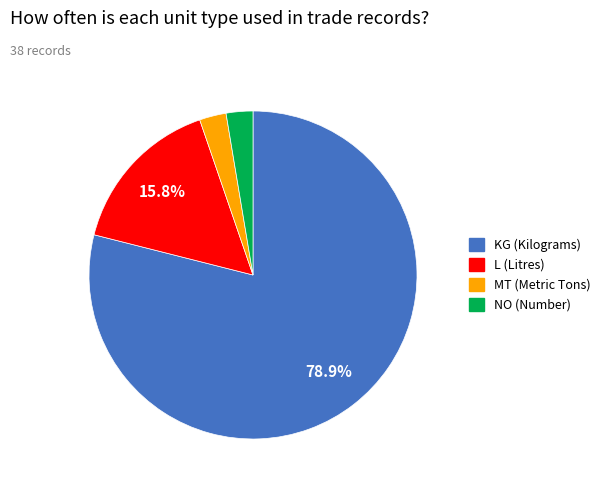

To the nearest percent, what percentage of the pie is NO?

3%